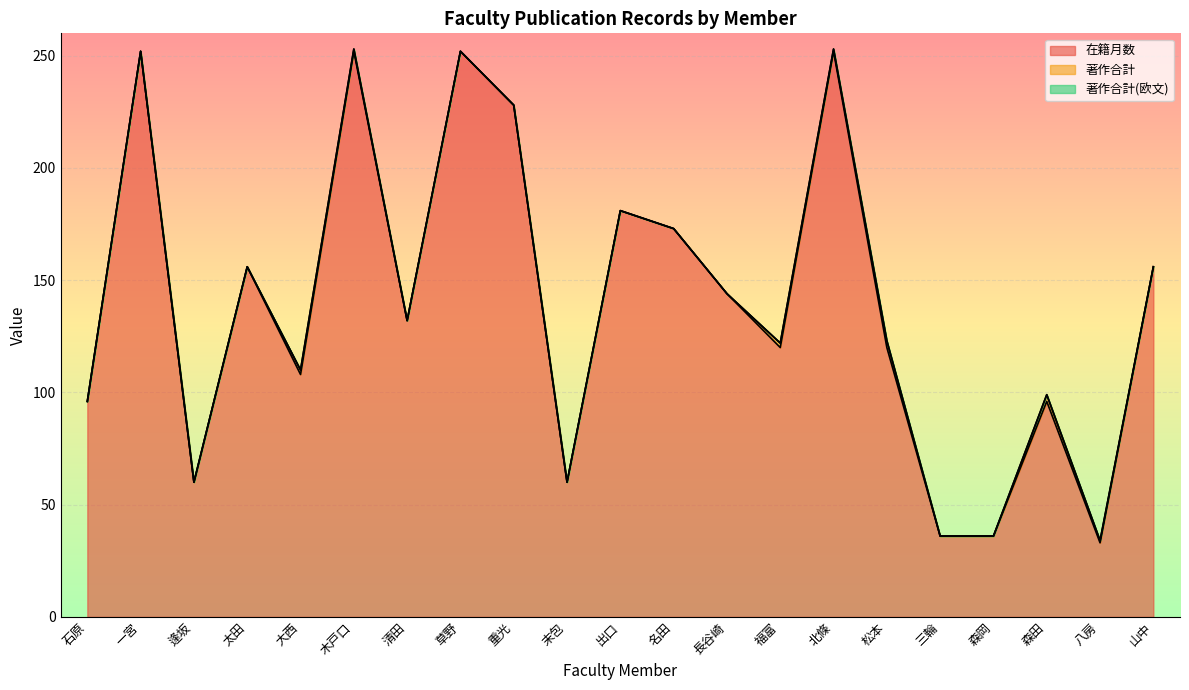

Read the 在籍月数 value at 森岡.

36